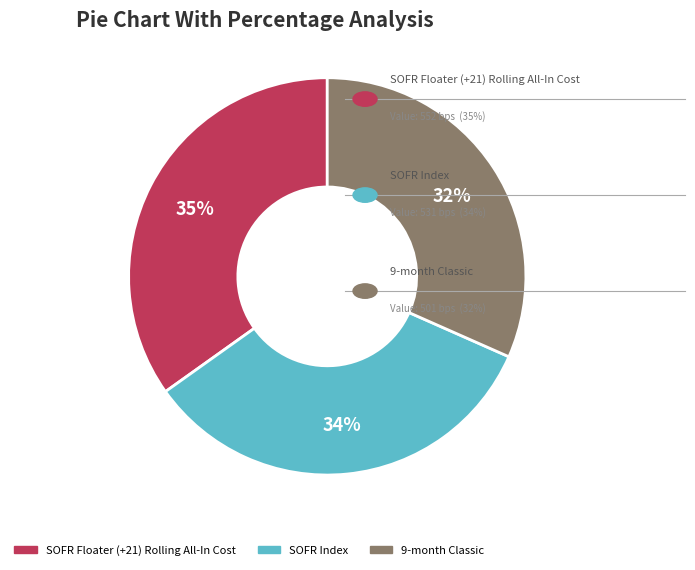

Is there a majority slice in this chart?

No